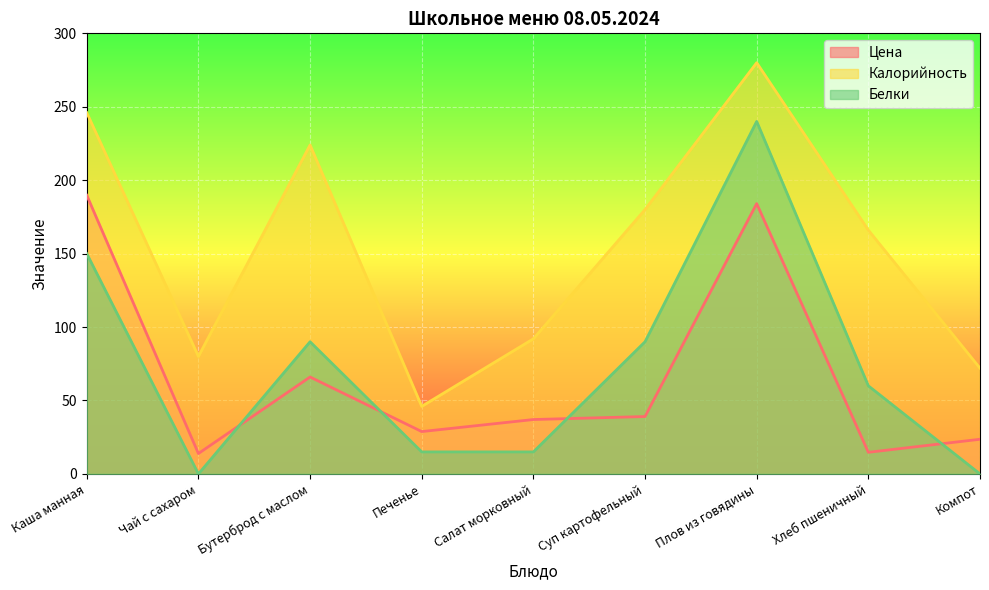

Between Бутерброд с маслом and Плов из говядины, which series saw the biggest shift?

Белки